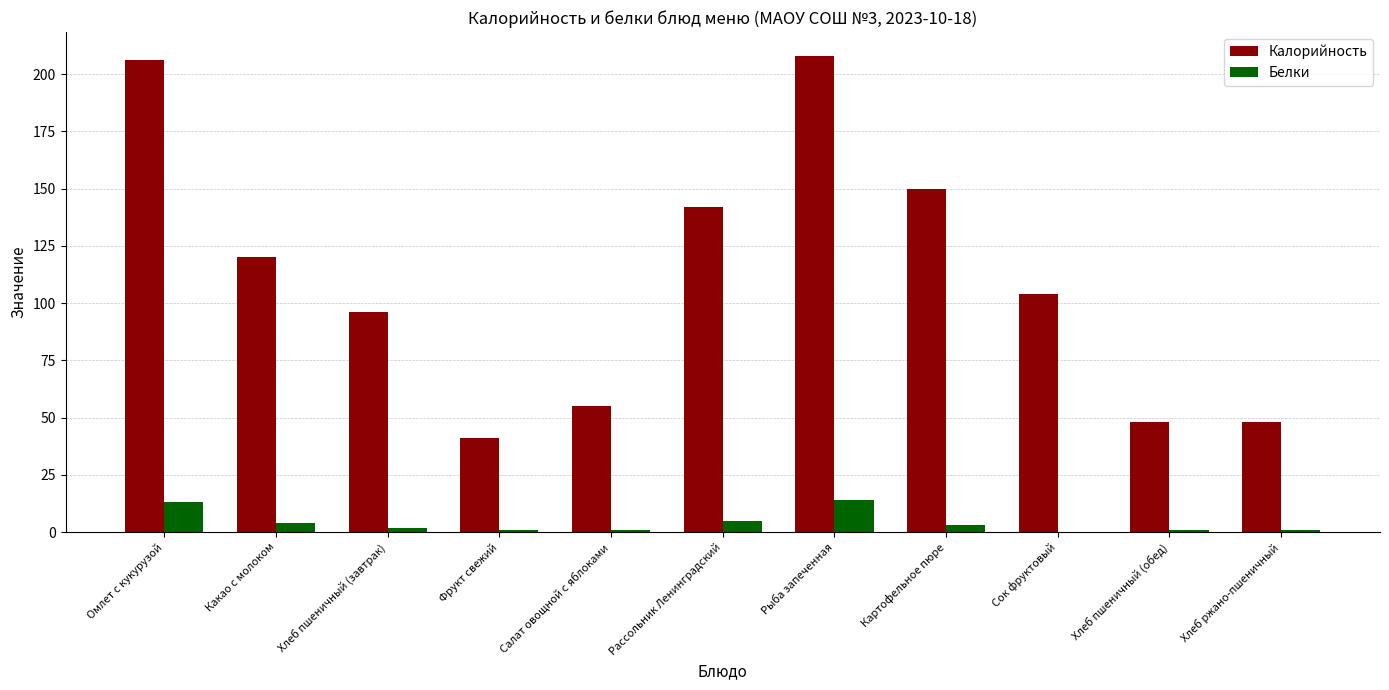

At which label is Калорийность closest to 124?

Какао с молоком